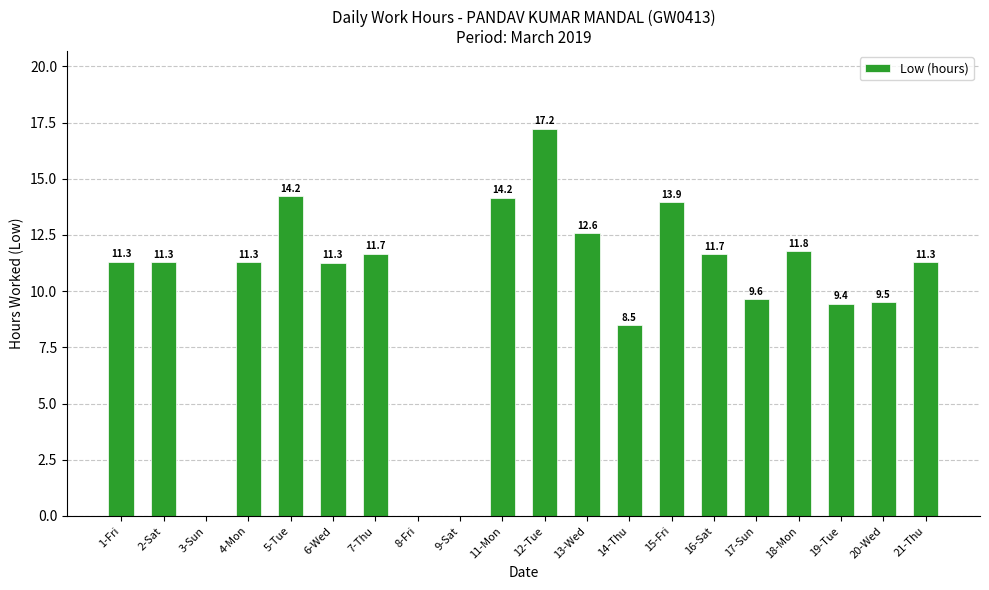

At which category does the chart reach its peak across all series?

12-Tue